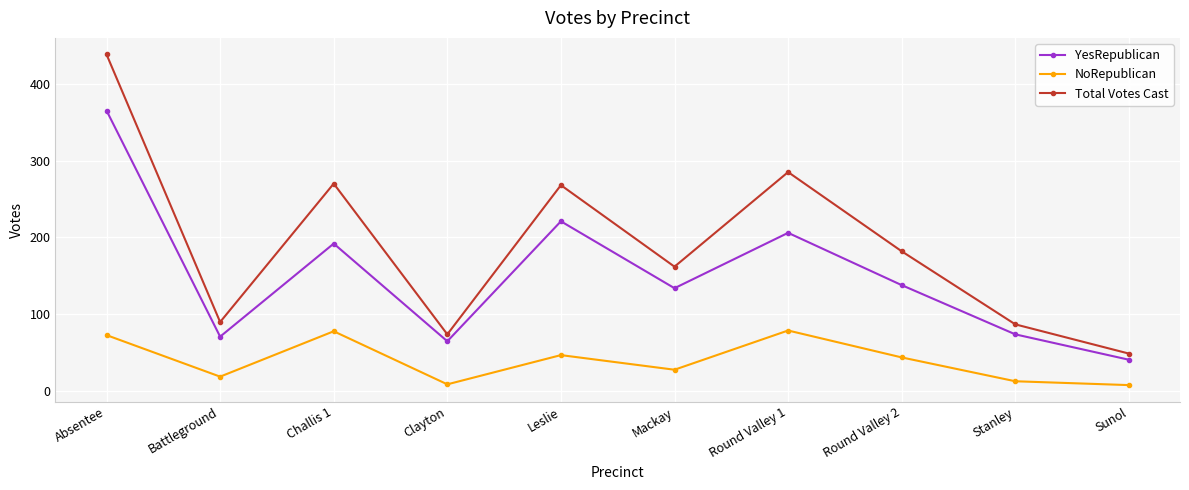

At which label does YesRepublican reach its peak?

Absentee